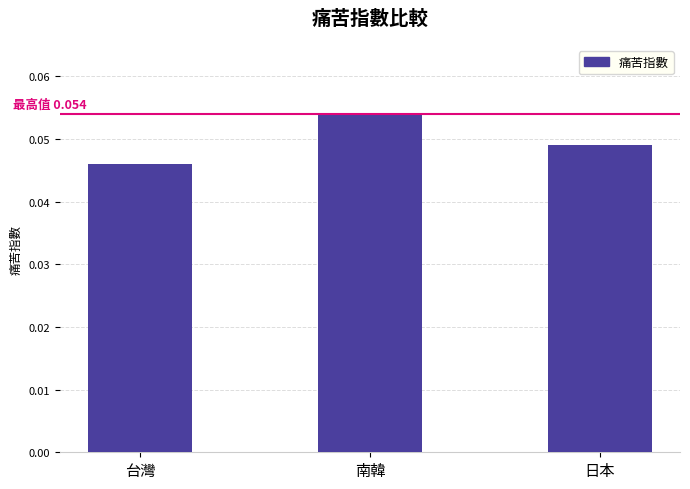

List the labels in order of value, largest first.

南韓, 日本, 台灣